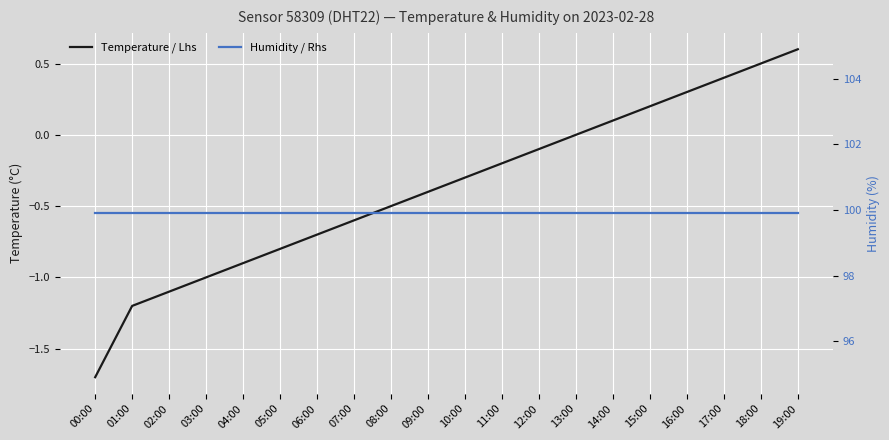

Between 17:00 and 08:00, which is larger?

17:00